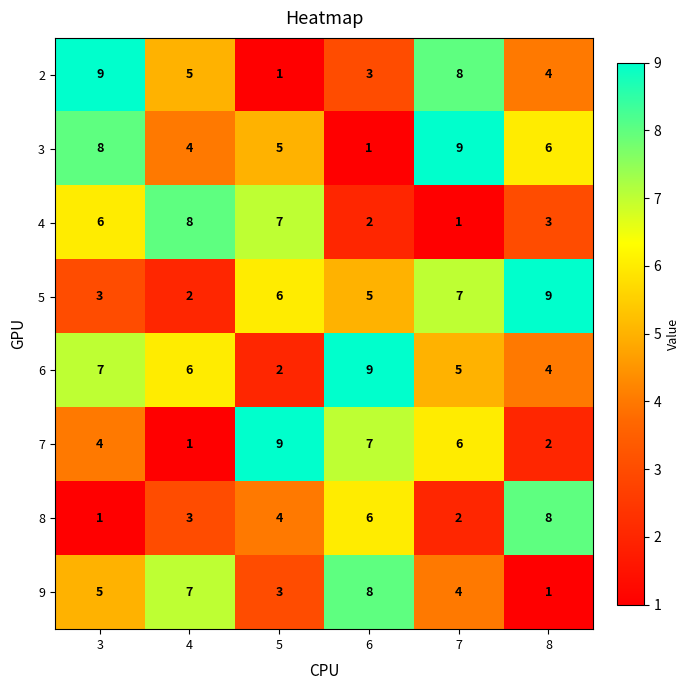

Is it true that 6 equals 7 at 3?

True